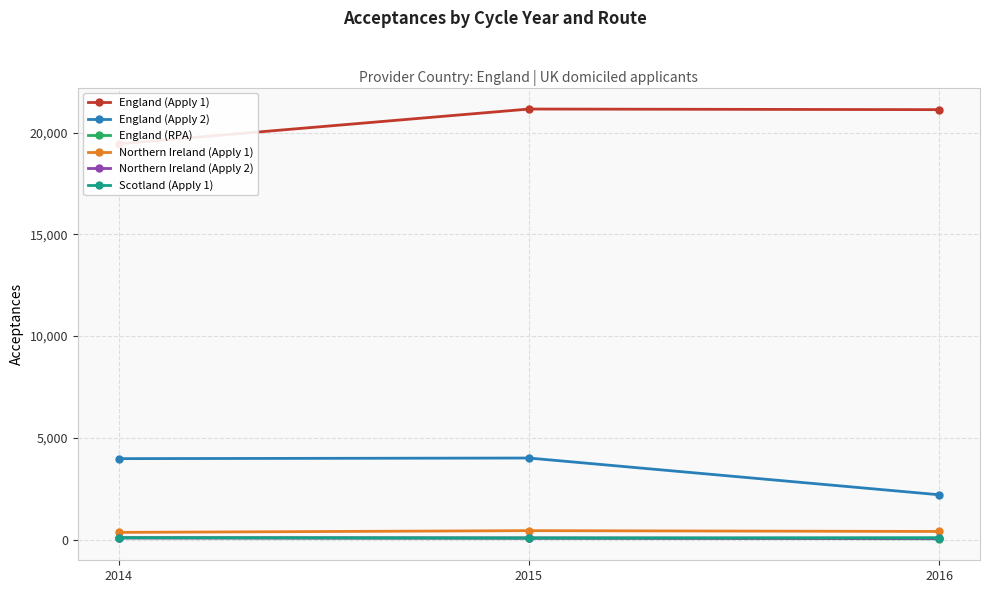

How many series are shown in this chart?

6